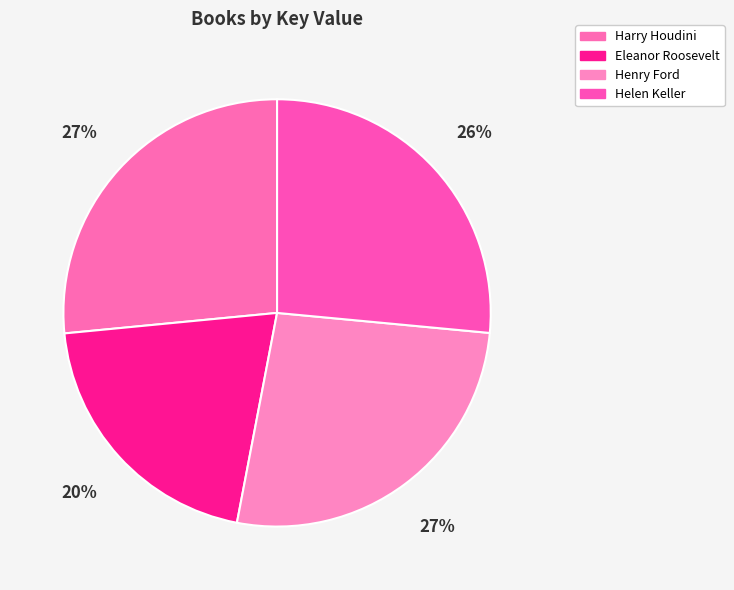

What is the total percentage of Eleanor Roosevelt and Harry Houdini?

47.0%